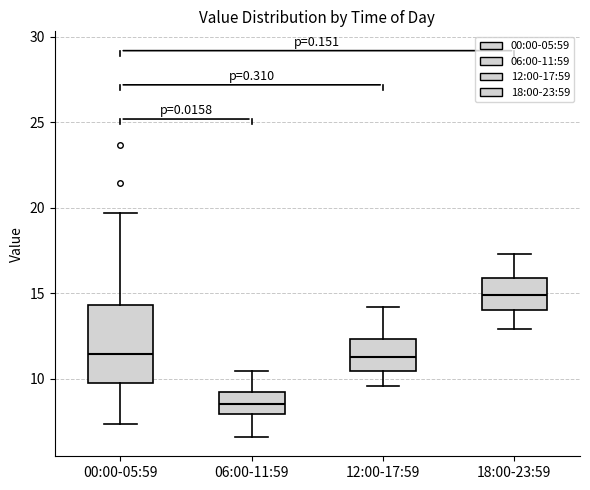

Reading left to right, transcribe this box plot: for each box, give where its median line is, the range the box spans, and where its two whiskers end, as read against the y-axis. The values are not printed on the chart, so give them approximately, as read against the axis.

00:00-05:59: median 11.5, box 10.0 to 14.5, whiskers 7.5 to 19.5
06:00-11:59: median 8.5, box 8.0 to 9.0, whiskers 6.5 to 10.5
12:00-17:59: median 11.5, box 10.5 to 12.5, whiskers 9.5 to 14.0
18:00-23:59: median 15.0, box 14.0 to 16.0, whiskers 13.0 to 17.5